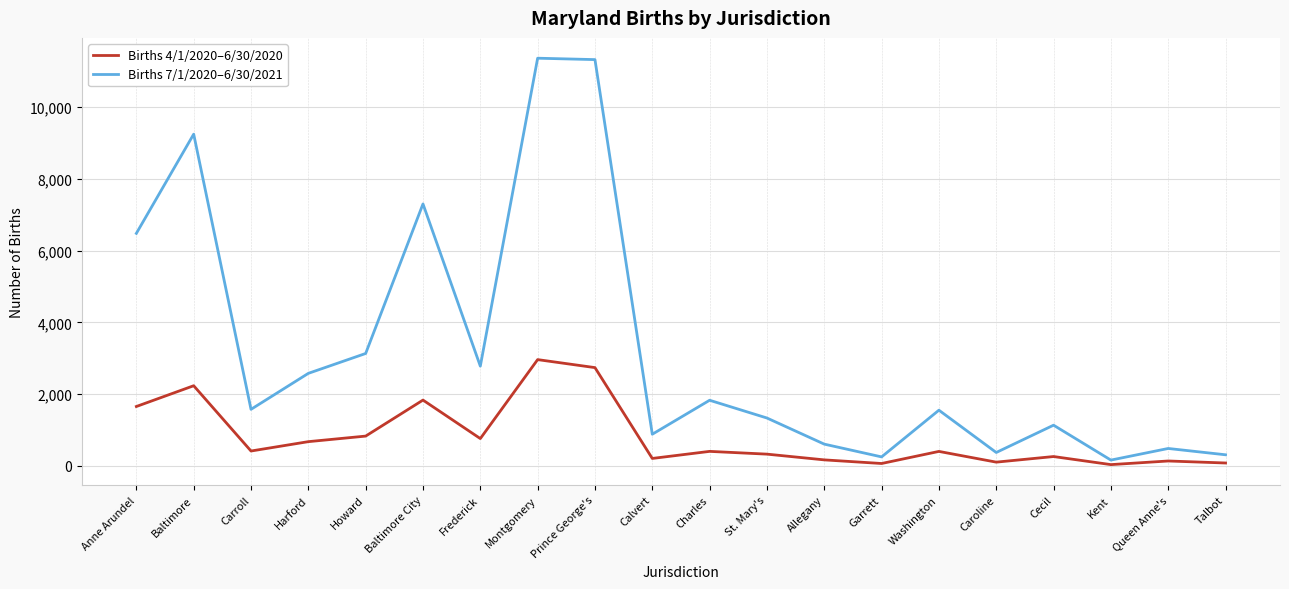

True or false: Births 7/1/2020–6/30/2021 has a value of 609 at Allegany.

True